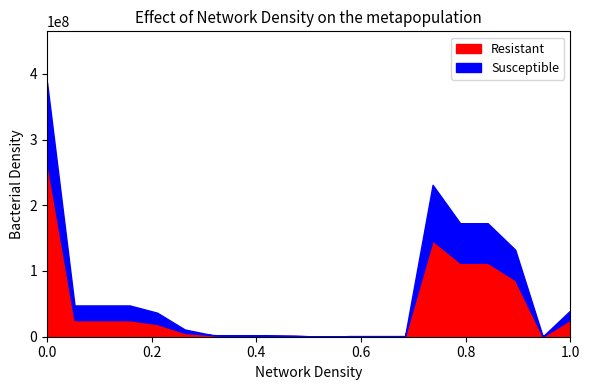

At 200, list the series in order from smallest to largest.

Susceptible, Resistant